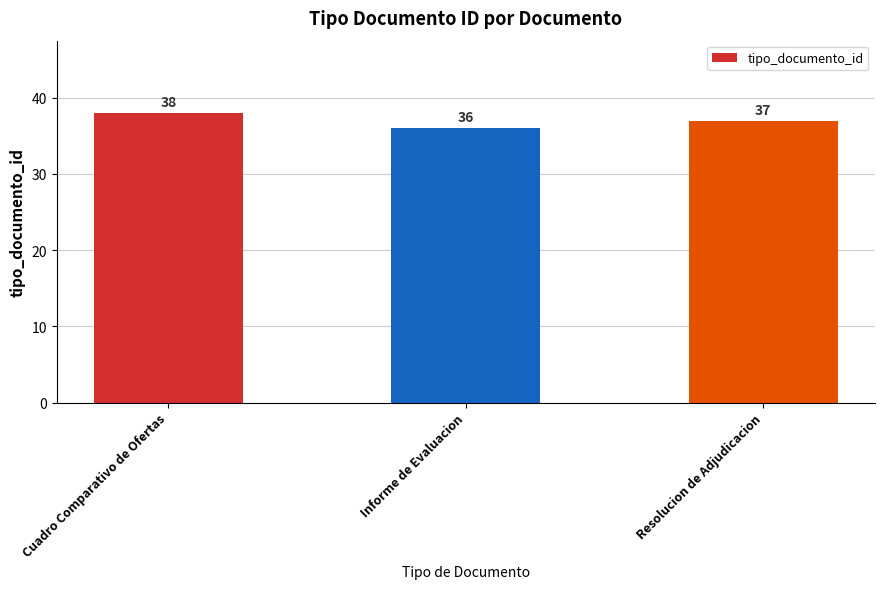

List the labels in order of value, smallest first.

Informe de Evaluacion, Resolucion de Adjudicacion, Cuadro Comparativo de Ofertas